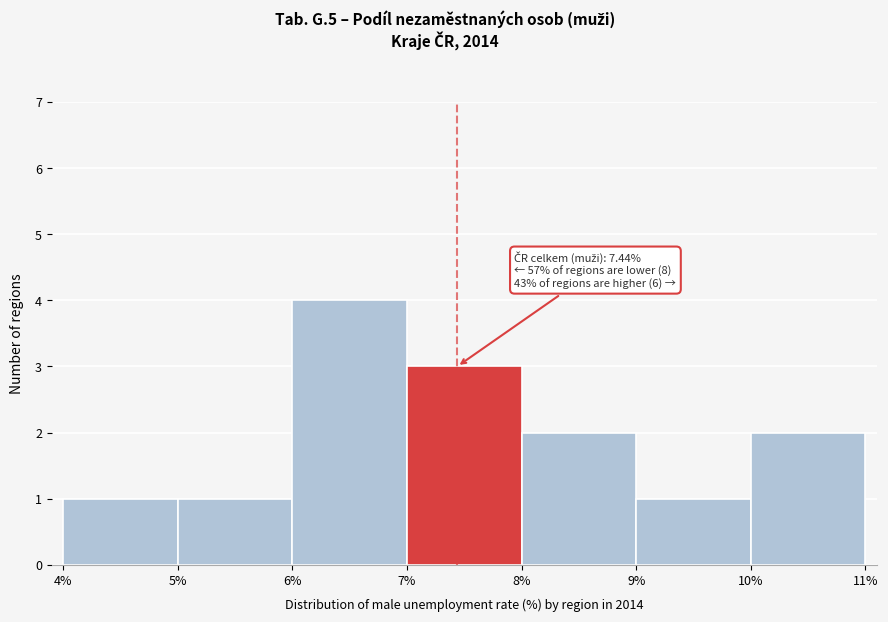

Which range on the x-axis has the tallest bar?

6% to 7%